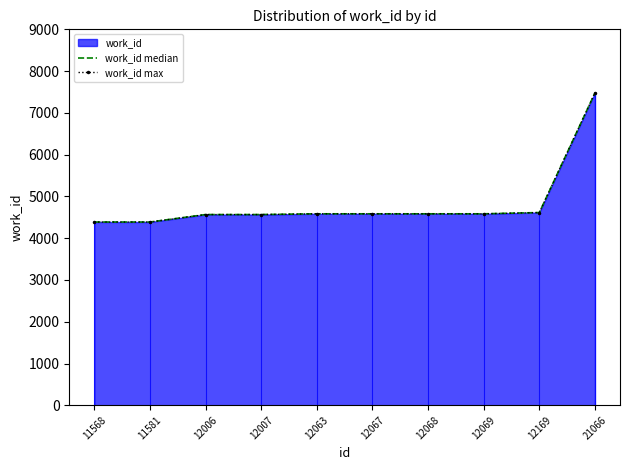

True or false: work_id median and work_id max intersect in this chart.

False